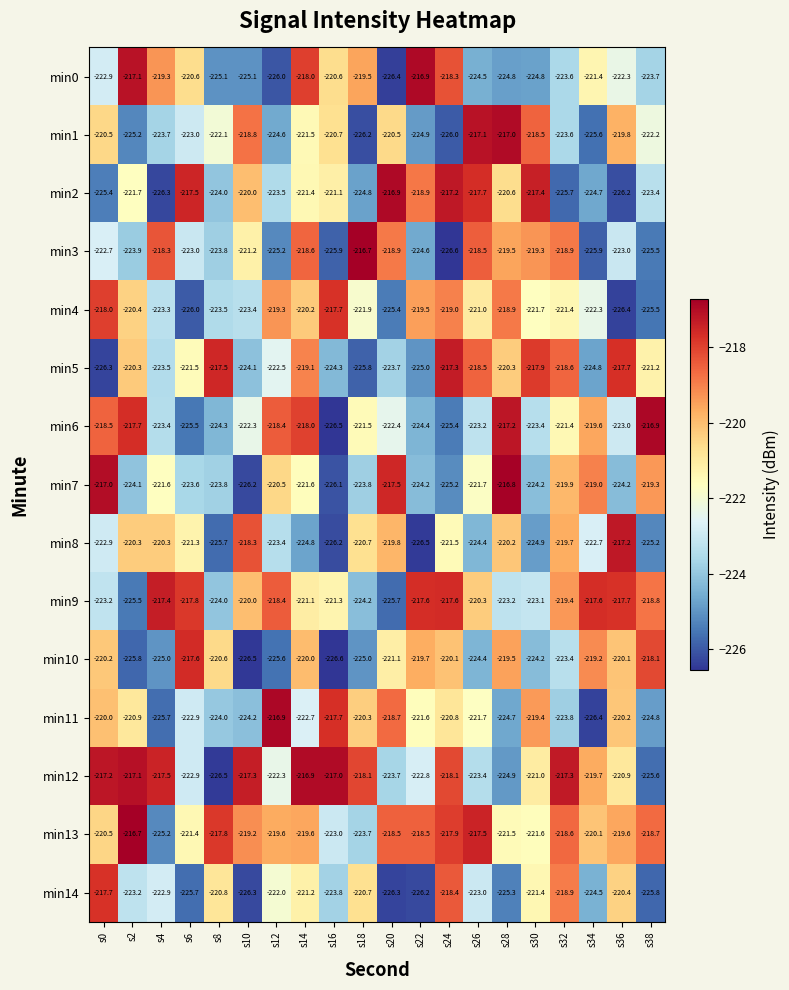

How many distinct data groups are displayed?

15